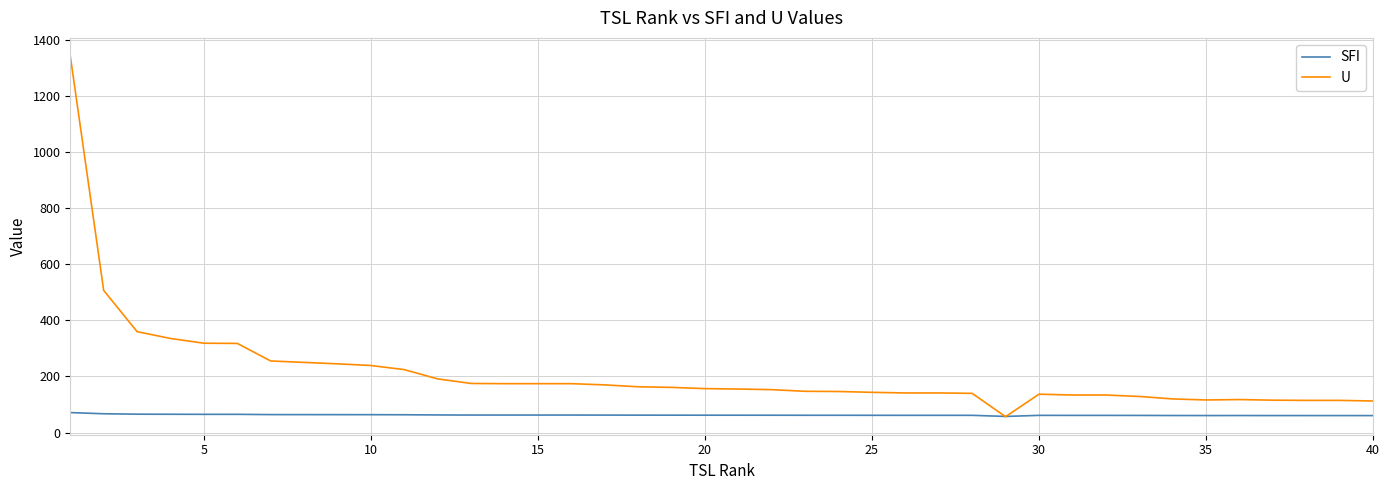

What is the lowest value of the SFI series?

57.5